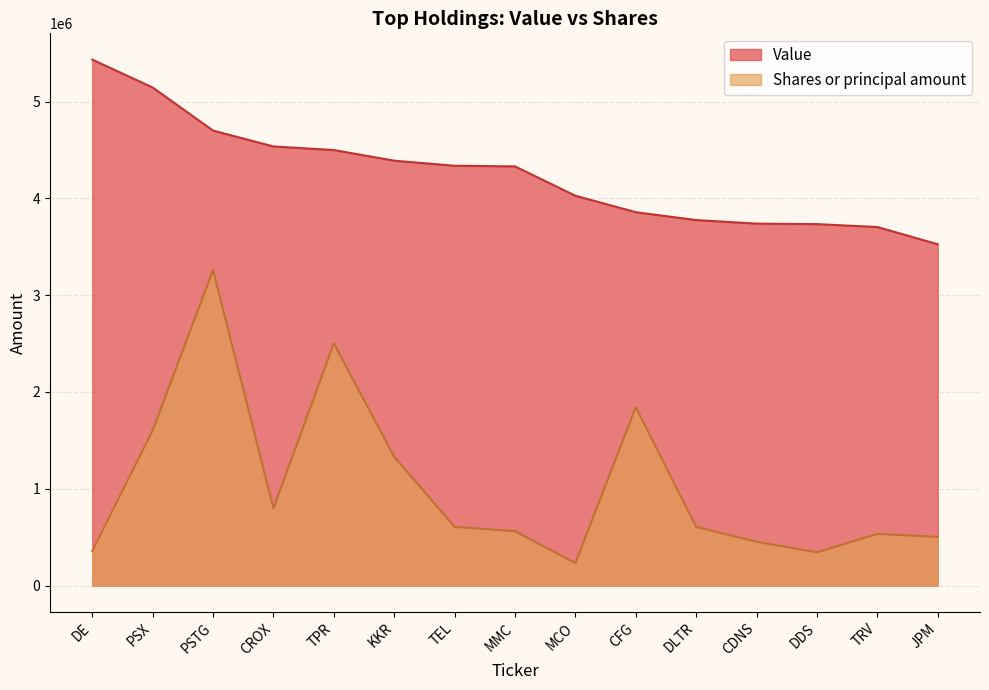

Which series has the widest spread of values?

Shares or principal amount